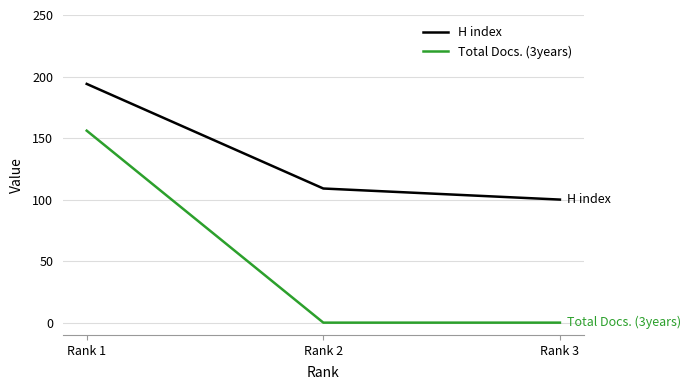

What is the average value of the Total Docs. (3years) series?

52